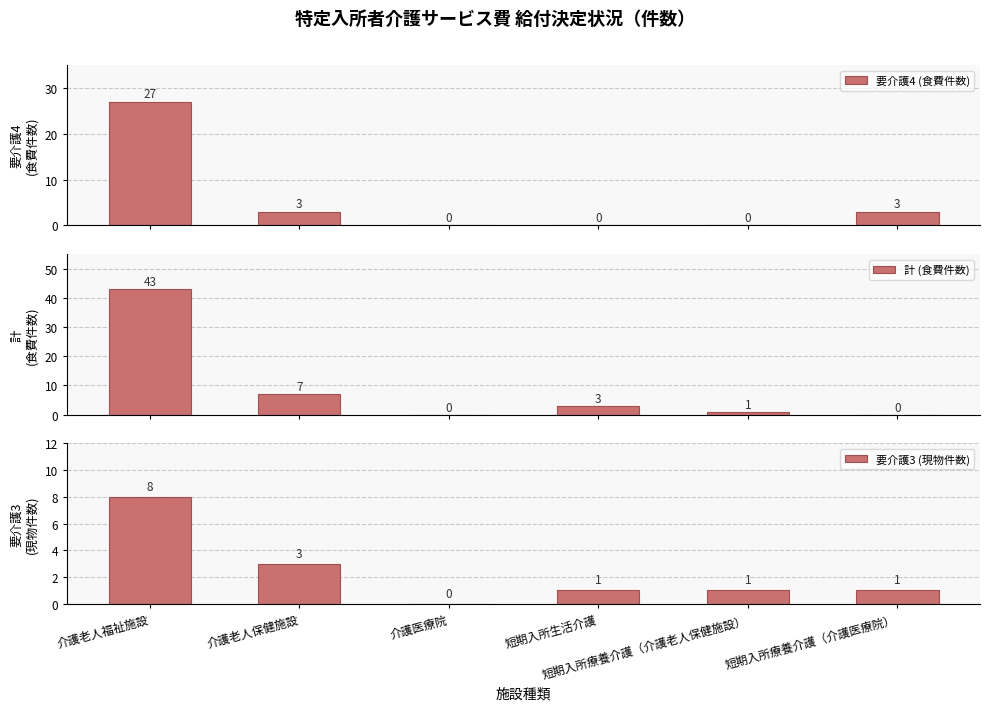

How many 要介護4 (食費件数) values are between 0 and 3?

5